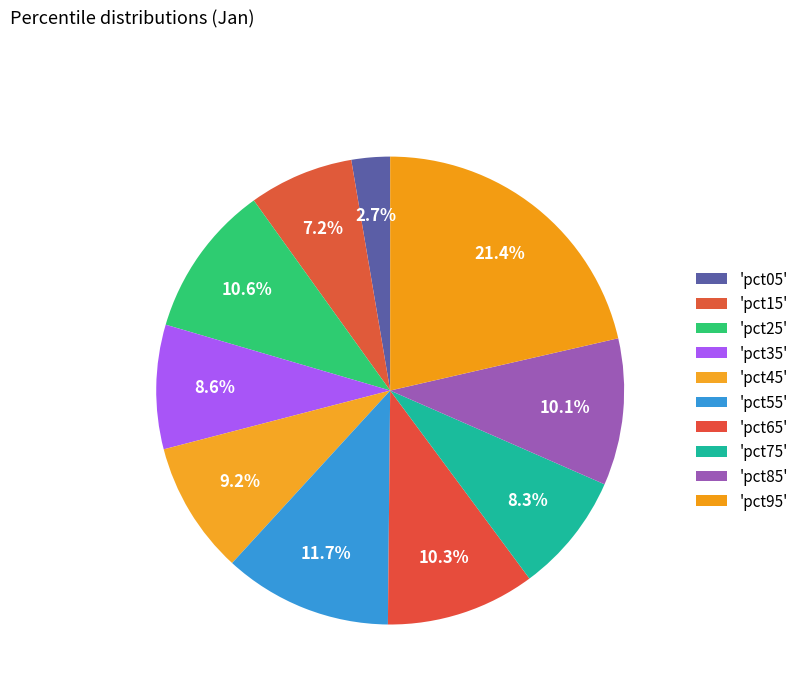

To the nearest percent, what is the difference between the largest and smallest slice percentages?

19%